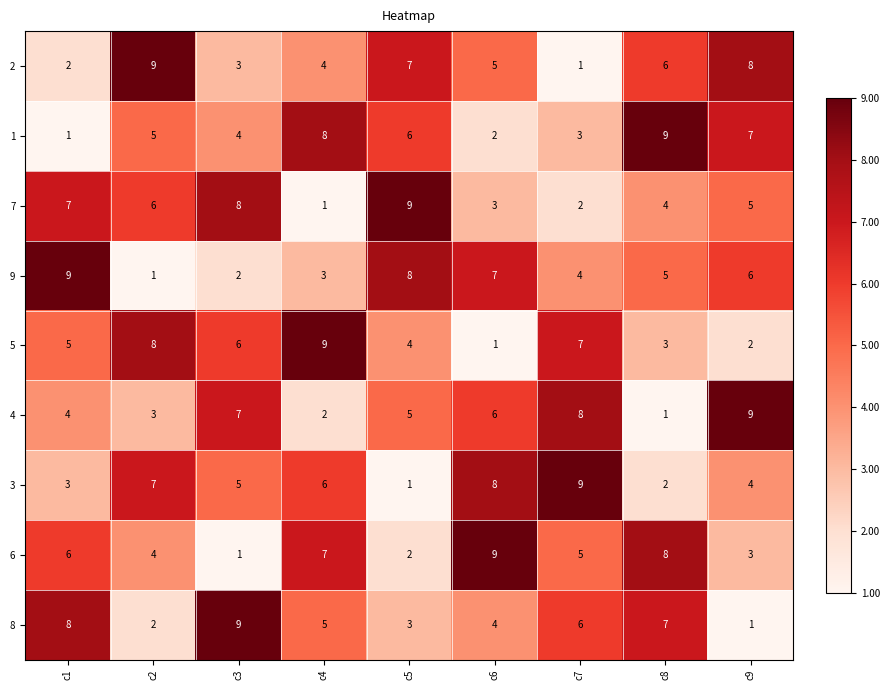

What is the total value across all series at c4?

45